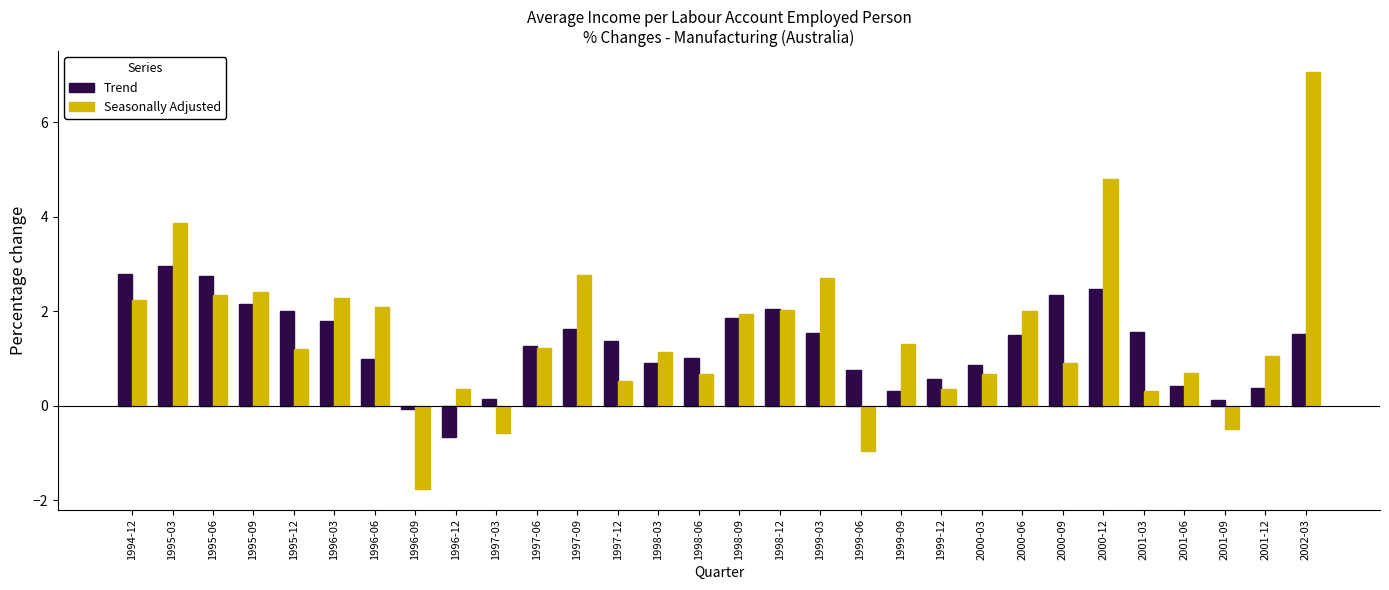

What is the approximate value of Trend at 1999-09?

0.3